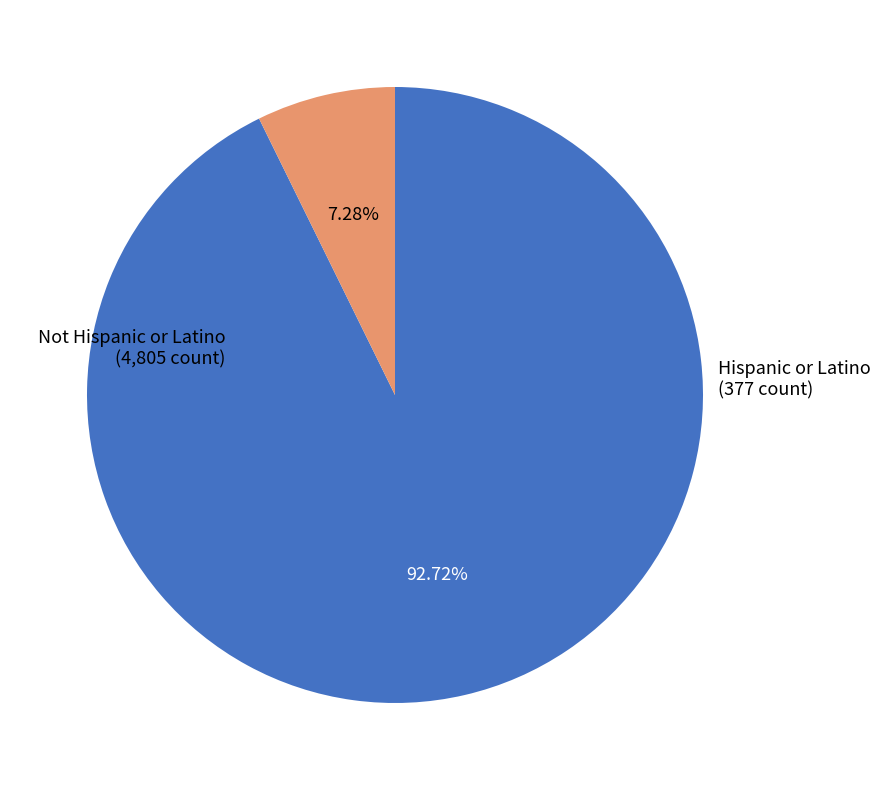

Count the number of slices in the pie.

2